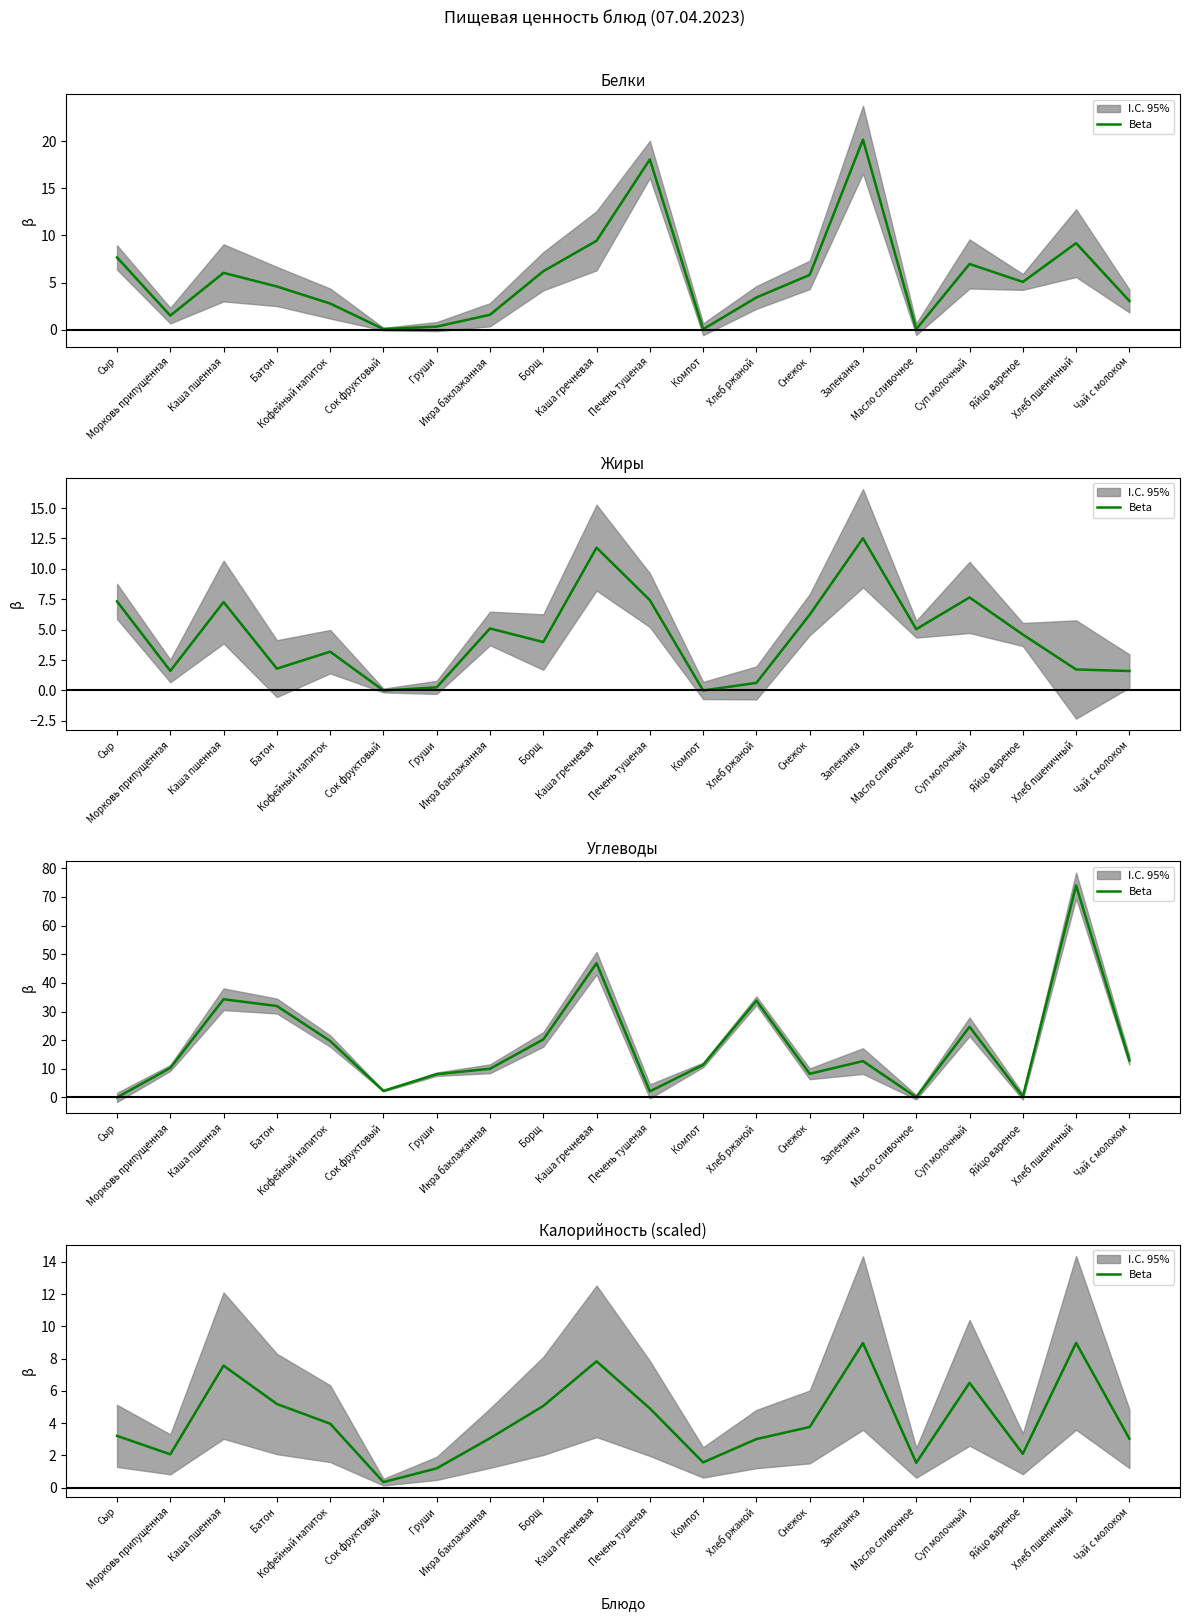

List the labels in order of value, largest first.

Хлеб пшеничный, Запеканка, Каша гречневая, Каша пшенная, Суп молочный, Батон, Борщ, Печень тушеная, Кофейный напиток, Снежок, Сыр, Икра баклажанная, Чай с молоком, Хлеб ржаной, Яйцо вареное, Морковь припущенная, Компот, Масло сливочное, Груши, Сок фруктовый